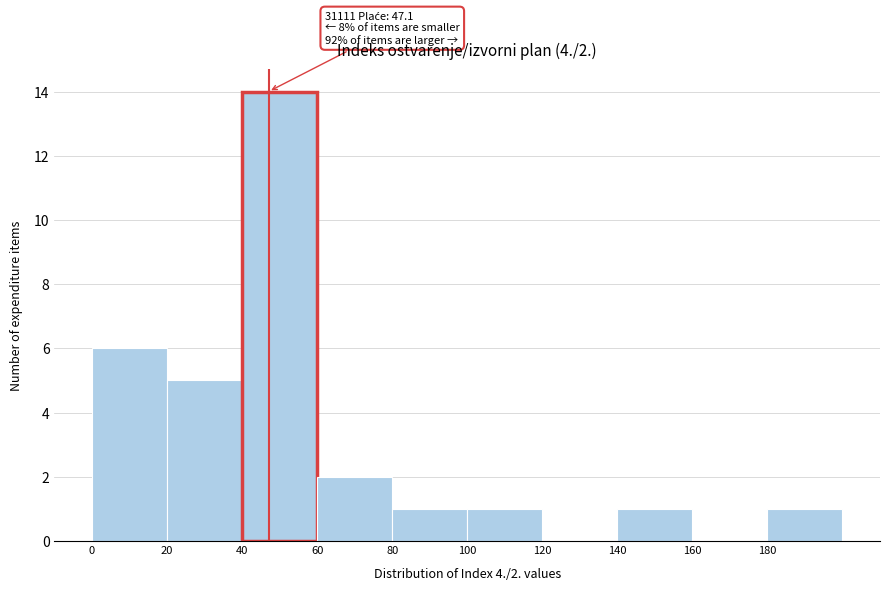

Which range on the x-axis has the tallest bar?

40 to 60